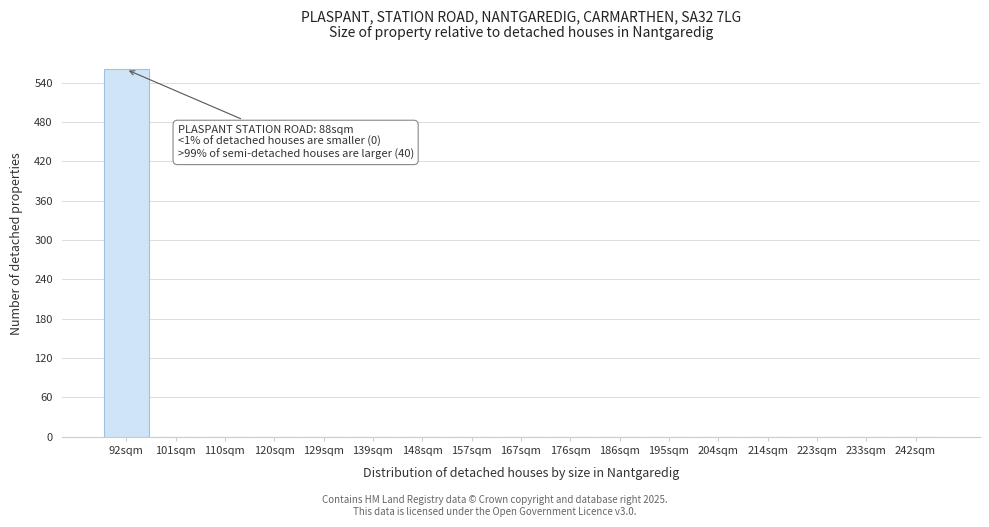

Reading right to left, what are all the values shown in this chart?

242sqm=0	233sqm=0	223sqm=0	214sqm=0	204sqm=0	195sqm=0	186sqm=0	176sqm=0	167sqm=0	157sqm=0	148sqm=0	139sqm=0	129sqm=0	120sqm=0	110sqm=0	101sqm=0	92sqm=560